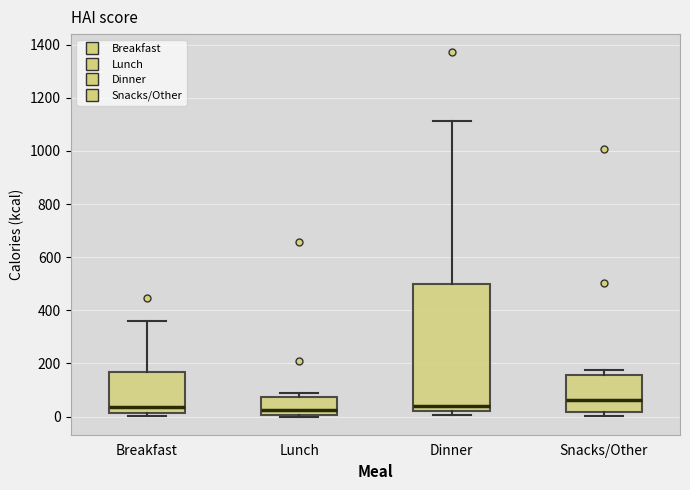

Reading left to right, transcribe this box plot: for each box, give where its median line is, the range the box spans, and where its two whiskers end, as read against the y-axis. The values are not printed on the chart, so give them approximately, as read against the axis.

Breakfast: median 40, box 20 to 160, whiskers 0 to 360
Lunch: median 20, box 0 to 80, whiskers 0 to 100
Dinner: median 40, box 20 to 500, whiskers 0 to 1120
Snacks/Other: median 60, box 20 to 160, whiskers 0 to 180